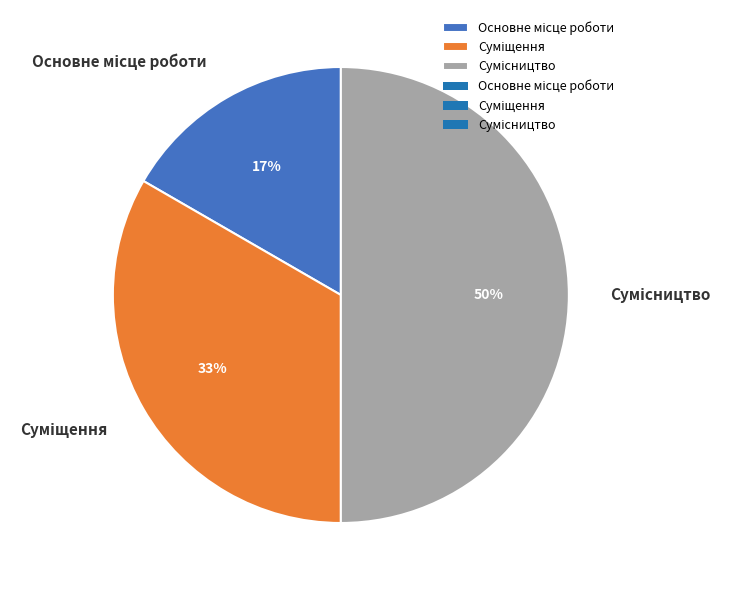

To the nearest percent, what is the average slice percentage?

33%